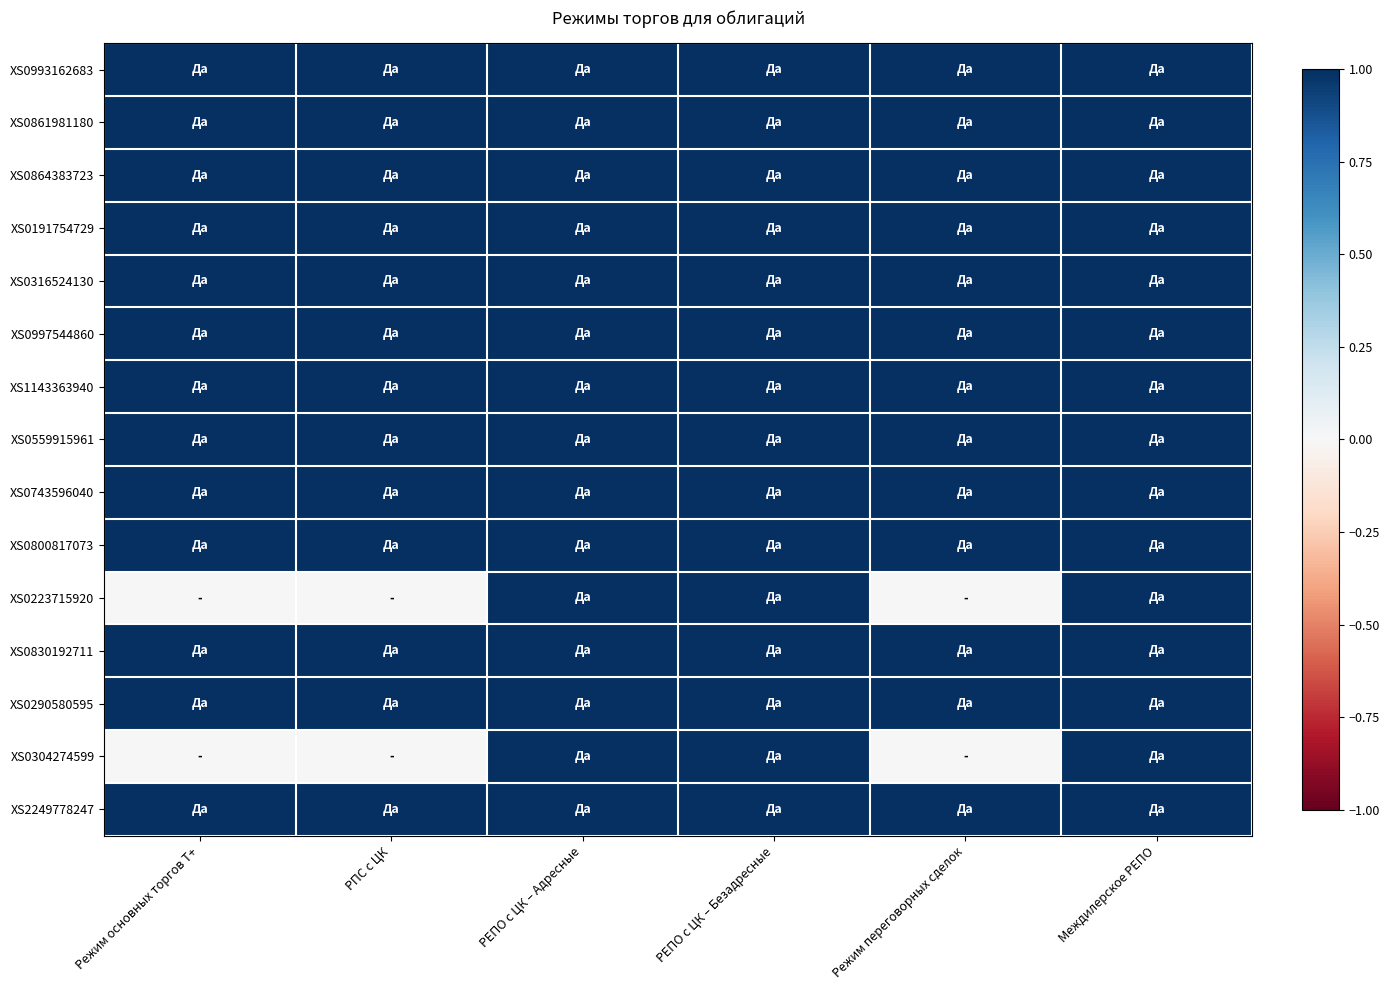

Which series changed the most between РПС с ЦК and РЕПО с ЦК – Безадресные?

XS0223715920